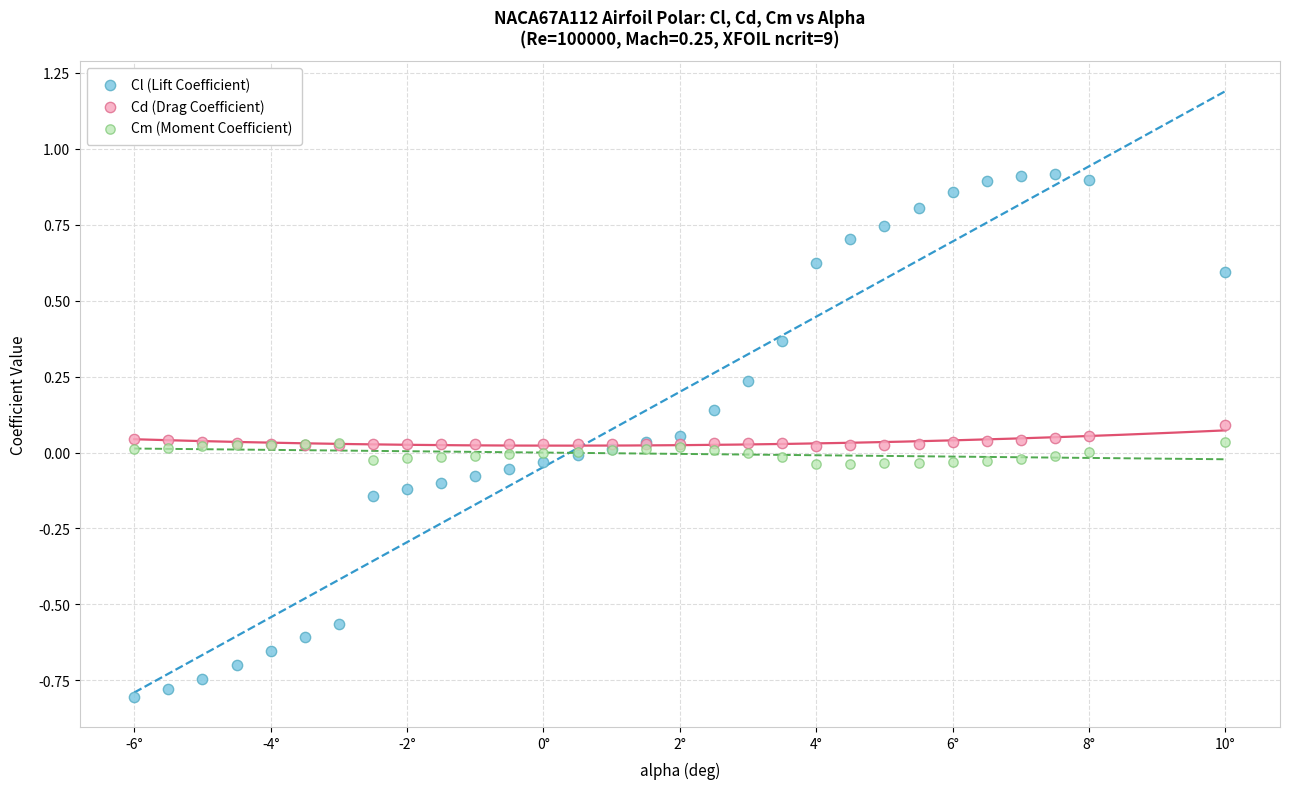

Which series reaches the minimum Y coordinate?

Cl (Lift Coefficient)